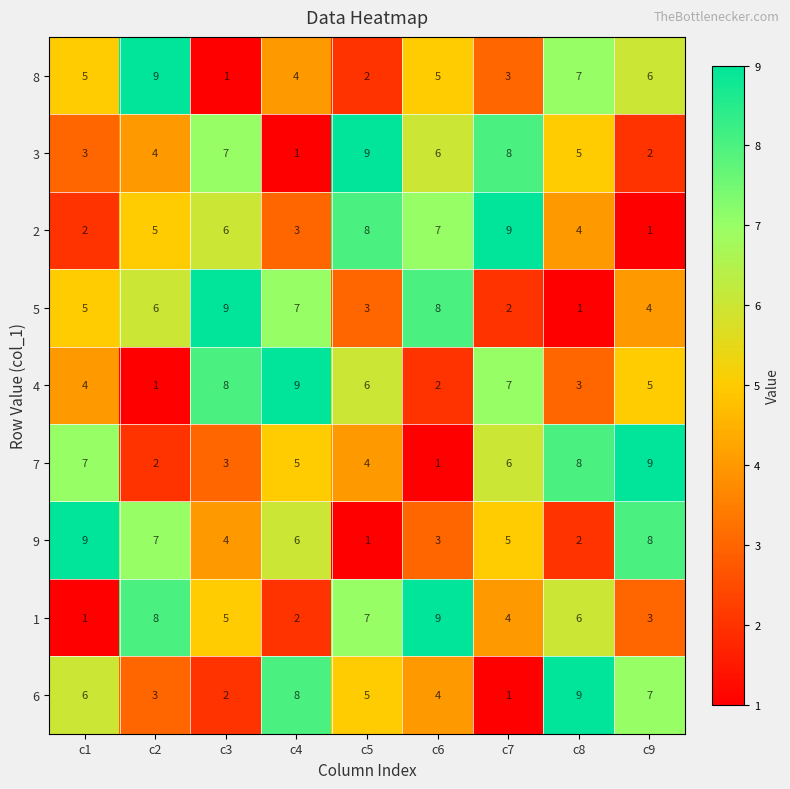

Which category has the lowest value in the 4 series?

c2